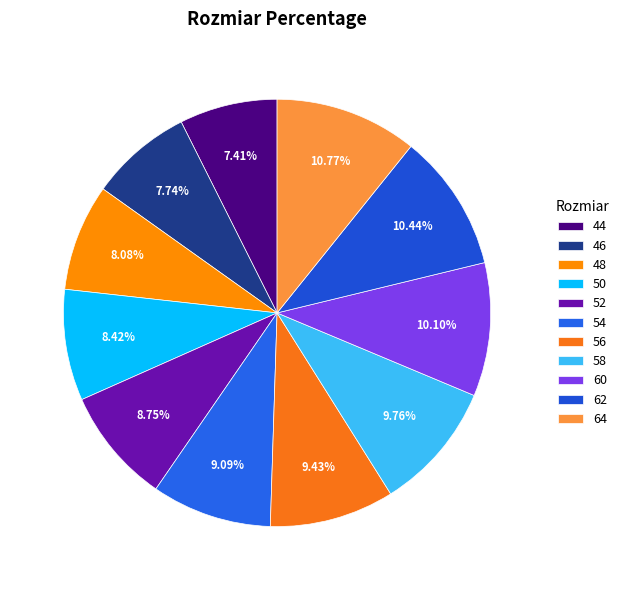

Do 56 and 64 together represent more than half of the pie?

No